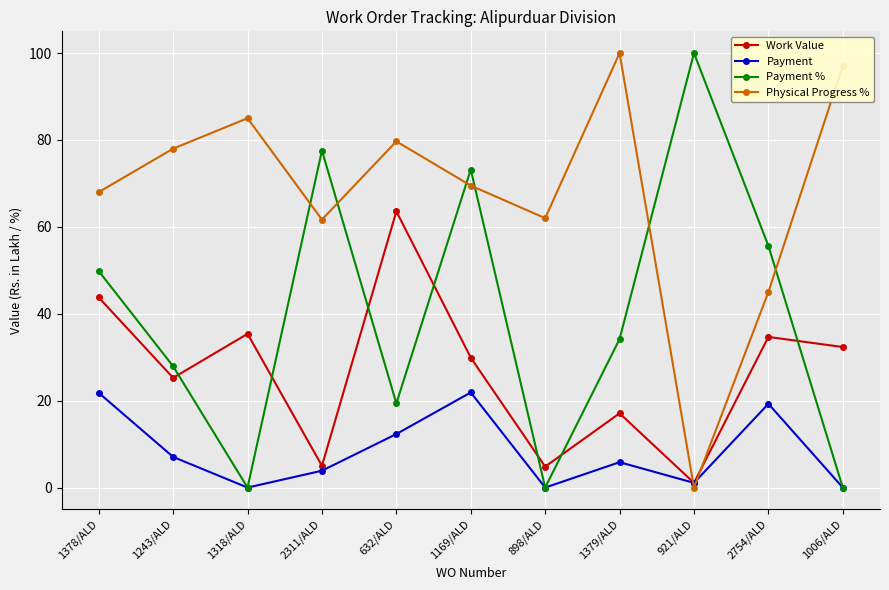

Which series has the largest total across all categories?

Physical Progress %